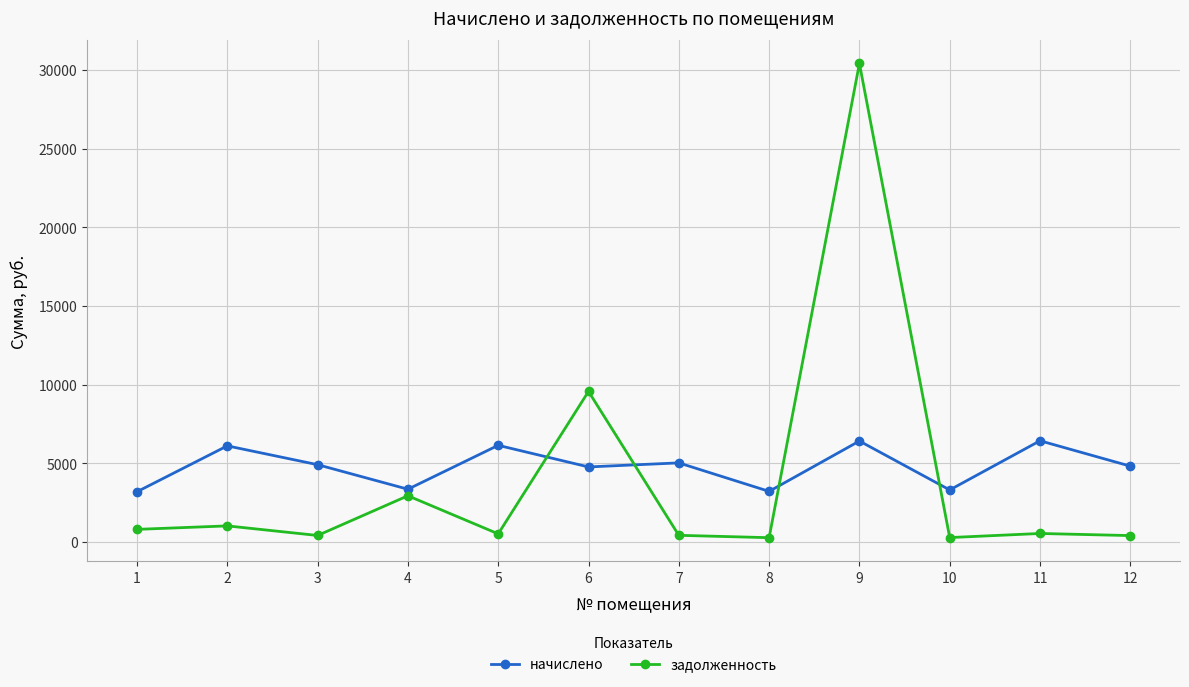

What is the difference between the highest and lowest values at 2?

5086.6